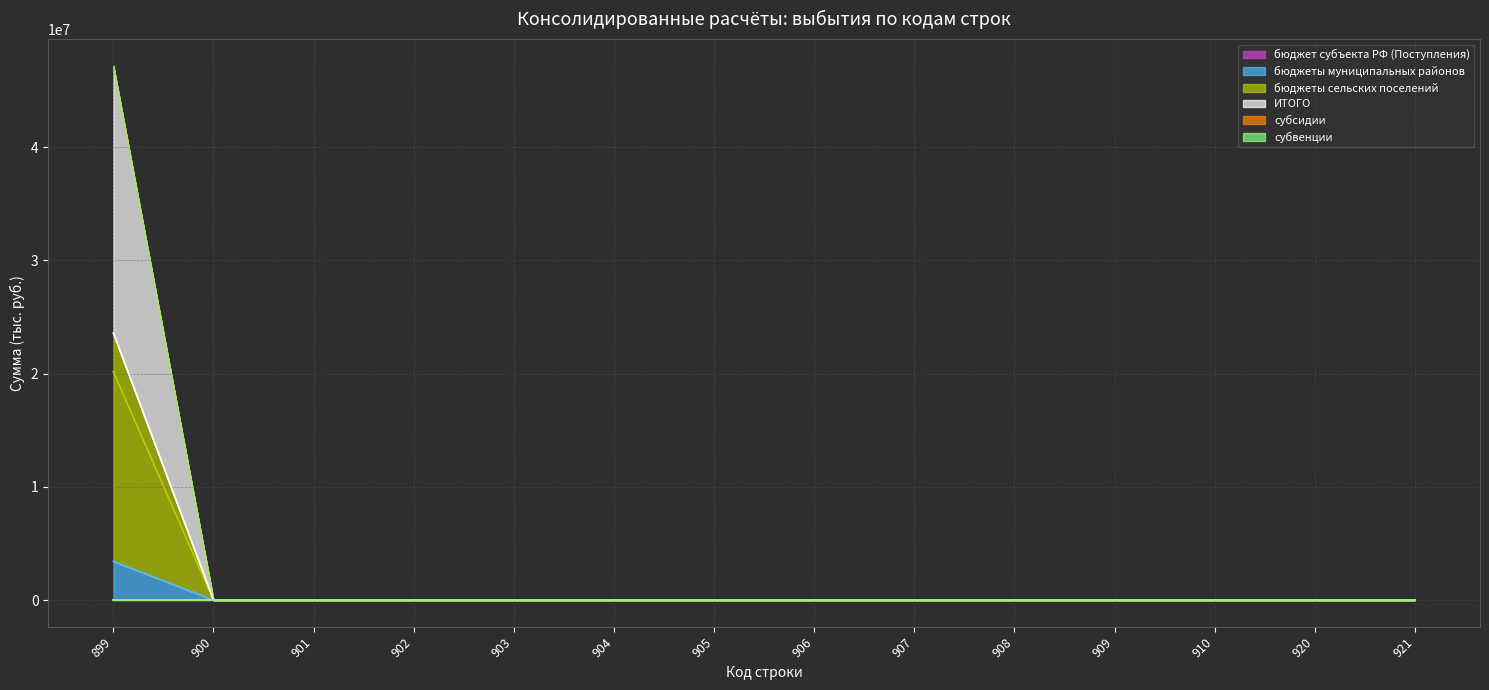

Which series changed the most between 905 and 921?

бюджеты муниципальных районов